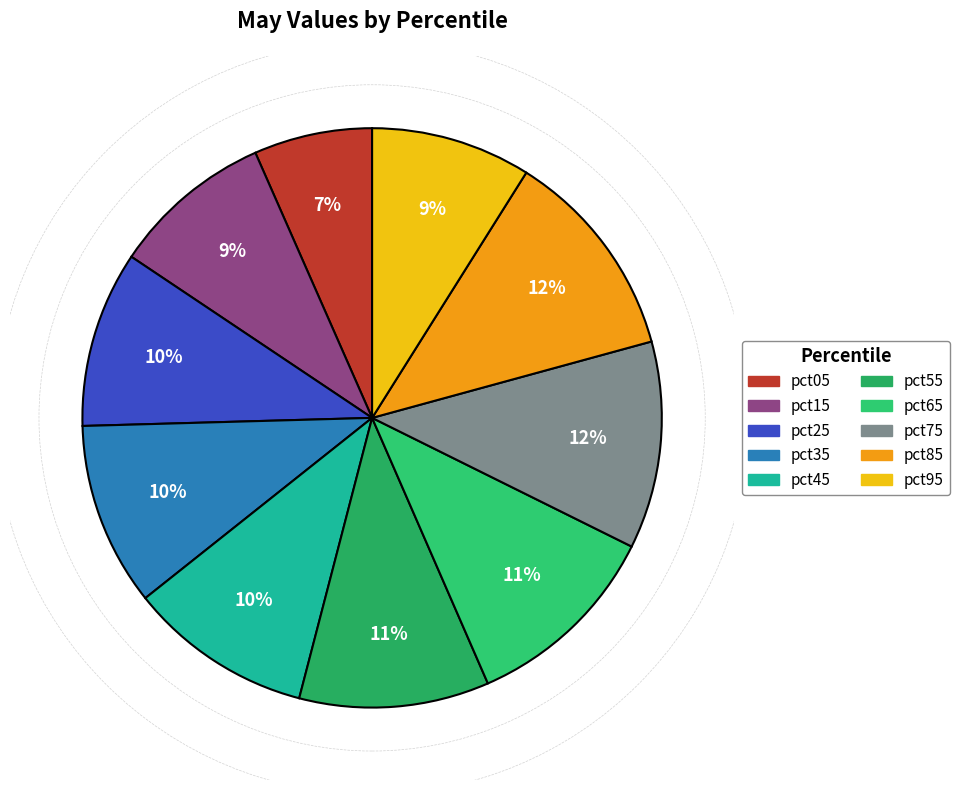

How many slices are in this pie chart?

10